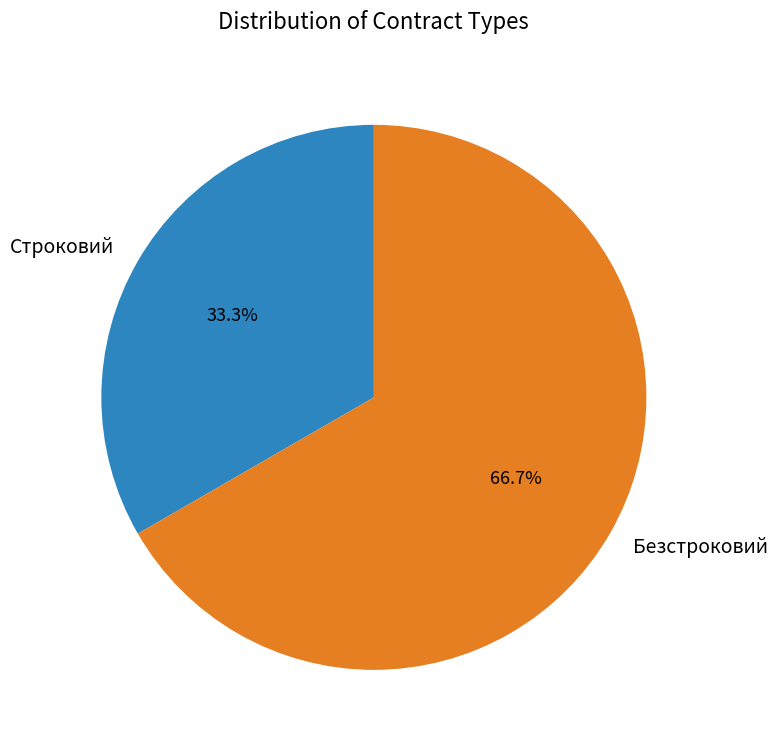

What is the ratio of the value at Строковий to the value at Безстроковий?

0.5